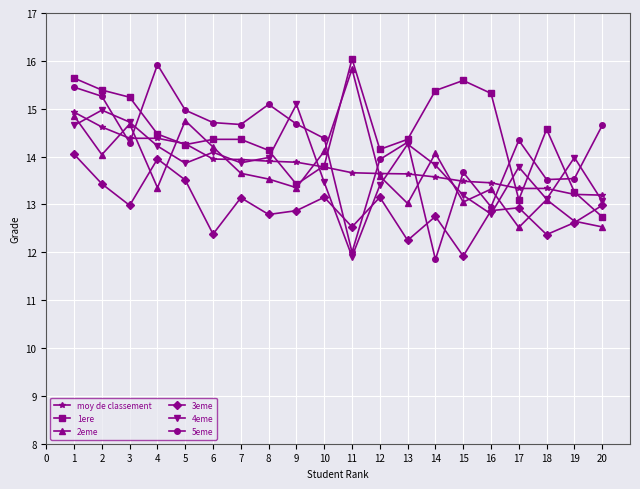

Is the value of 2eme at 15 greater than the value of 5eme at 1?

No